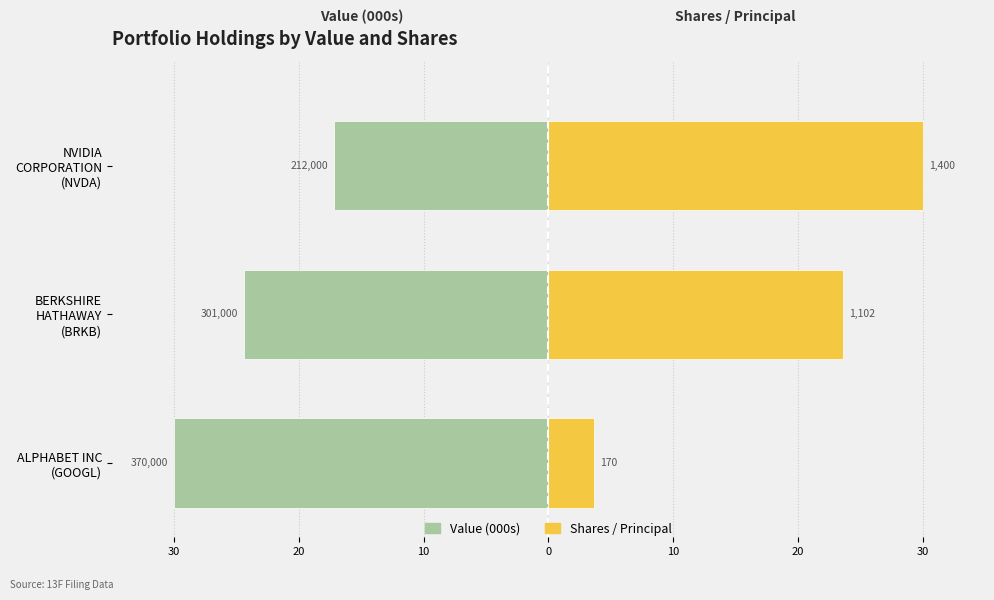

How many bars are there in each group?

2